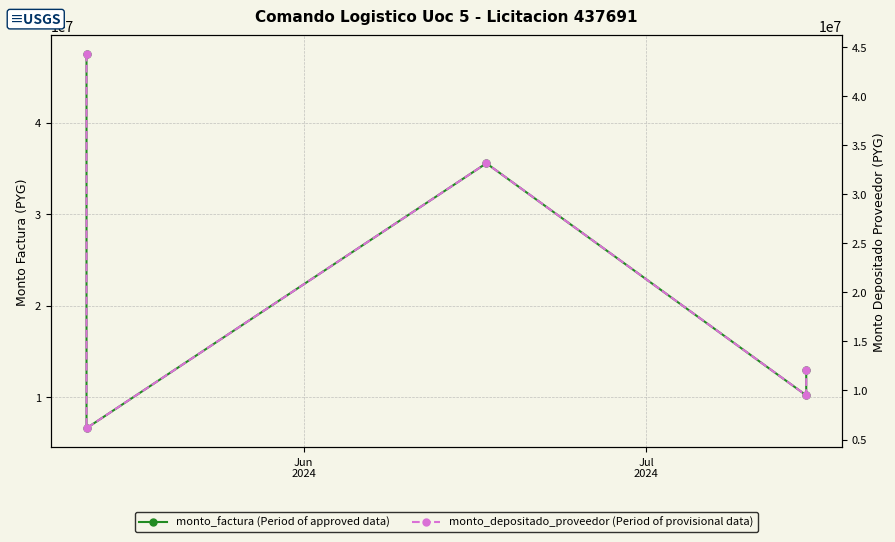

List the series in order of their overall mean, highest first.

monto_factura, monto_depositado_proveedor